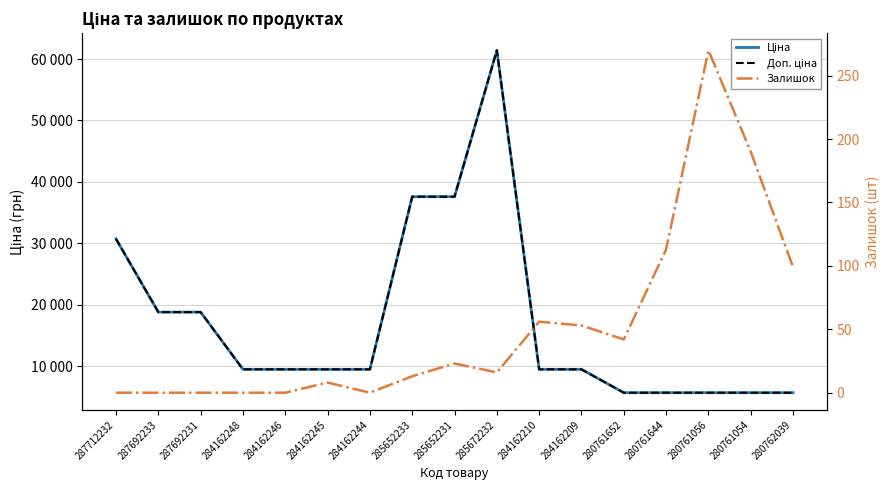

What is the approximate value of Доп. ціна at 280761644?

5673.8